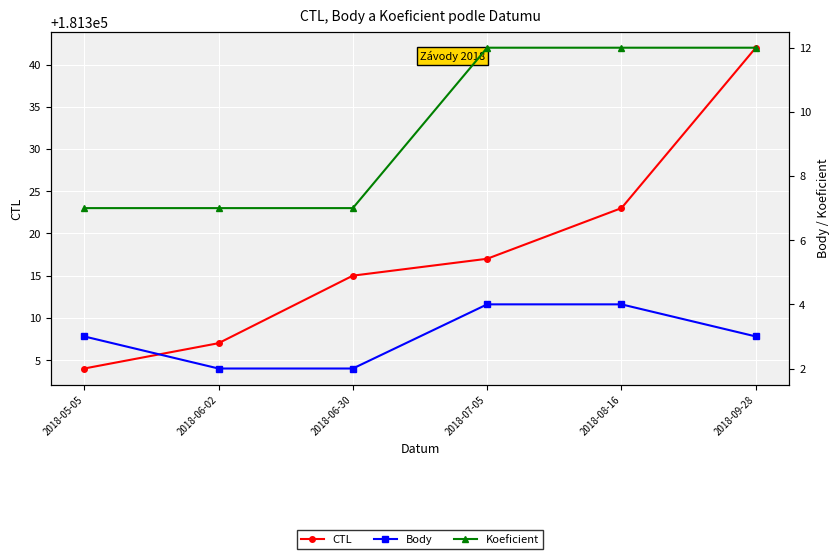

What is the sum of the Koeficient values at 2018-05-05 and 2018-06-30?

14